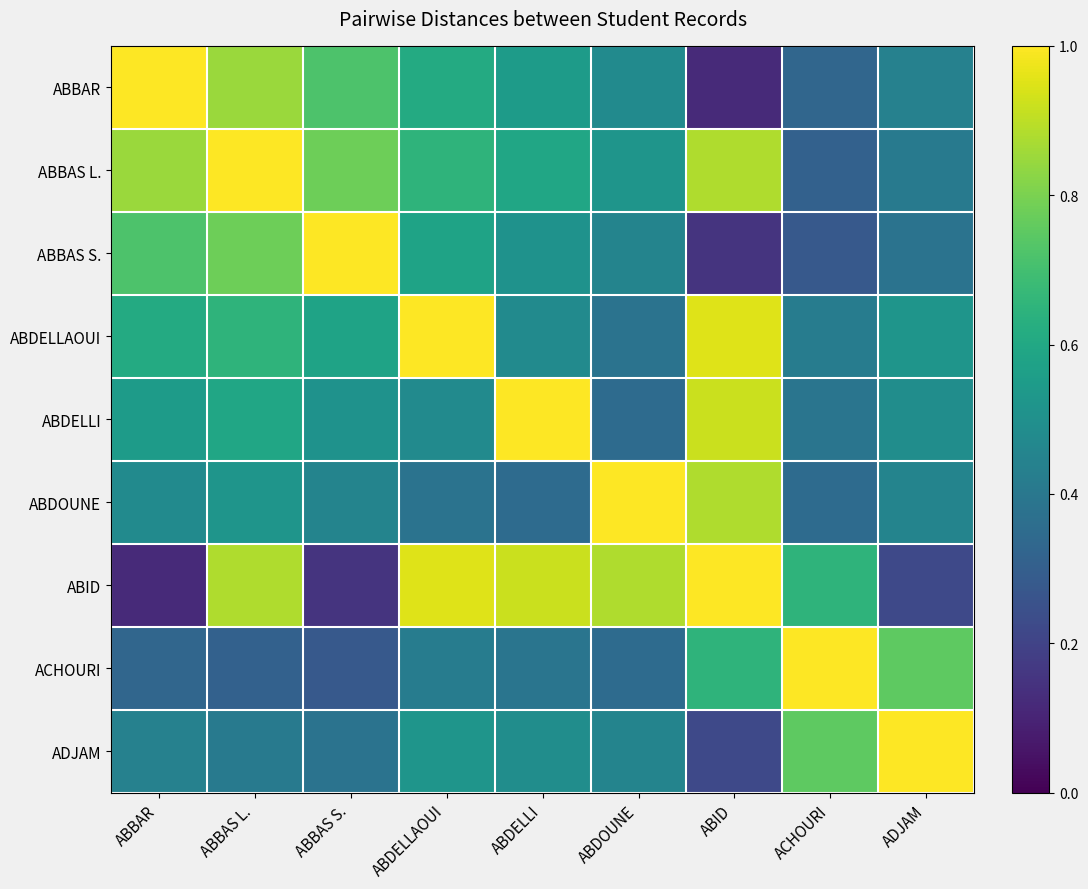

Reading left to right, extract all data points from this chart.

ABBAR: ABBAR=1.0	ABBAS L.=0.8	ABBAS S.=0.7	ABDELLAOUI=0.6	ABDELLI=0.6	ABDOUNE=0.5	ABID=0.1	ACHOURI=0.3	ADJAM=0.4
ABBAS L.: ABBAR=0.8	ABBAS L.=1.0	ABBAS S.=0.8	ABDELLAOUI=0.7	ABDELLI=0.6	ABDOUNE=0.5	ABID=0.9	ACHOURI=0.3	ADJAM=0.4
ABBAS S.: ABBAR=0.7	ABBAS L.=0.8	ABBAS S.=1.0	ABDELLAOUI=0.6	ABDELLI=0.5	ABDOUNE=0.5	ABID=0.1	ACHOURI=0.3	ADJAM=0.4
ABDELLAOUI: ABBAR=0.6	ABBAS L.=0.7	ABBAS S.=0.6	ABDELLAOUI=1.0	ABDELLI=0.5	ABDOUNE=0.4	ABID=0.9	ACHOURI=0.4	ADJAM=0.5
ABDELLI: ABBAR=0.6	ABBAS L.=0.6	ABBAS S.=0.5	ABDELLAOUI=0.5	ABDELLI=1.0	ABDOUNE=0.3	ABID=0.9	ACHOURI=0.4	ADJAM=0.5
ABDOUNE: ABBAR=0.5	ABBAS L.=0.5	ABBAS S.=0.5	ABDELLAOUI=0.4	ABDELLI=0.3	ABDOUNE=1.0	ABID=0.9	ACHOURI=0.3	ADJAM=0.5
ABID: ABBAR=0.1	ABBAS L.=0.9	ABBAS S.=0.1	ABDELLAOUI=0.9	ABDELLI=0.9	ABDOUNE=0.9	ABID=1.0	ACHOURI=0.7	ADJAM=0.2
ACHOURI: ABBAR=0.3	ABBAS L.=0.3	ABBAS S.=0.3	ABDELLAOUI=0.4	ABDELLI=0.4	ABDOUNE=0.3	ABID=0.7	ACHOURI=1.0	ADJAM=0.8
ADJAM: ABBAR=0.4	ABBAS L.=0.4	ABBAS S.=0.4	ABDELLAOUI=0.5	ABDELLI=0.5	ABDOUNE=0.5	ABID=0.2	ACHOURI=0.8	ADJAM=1.0